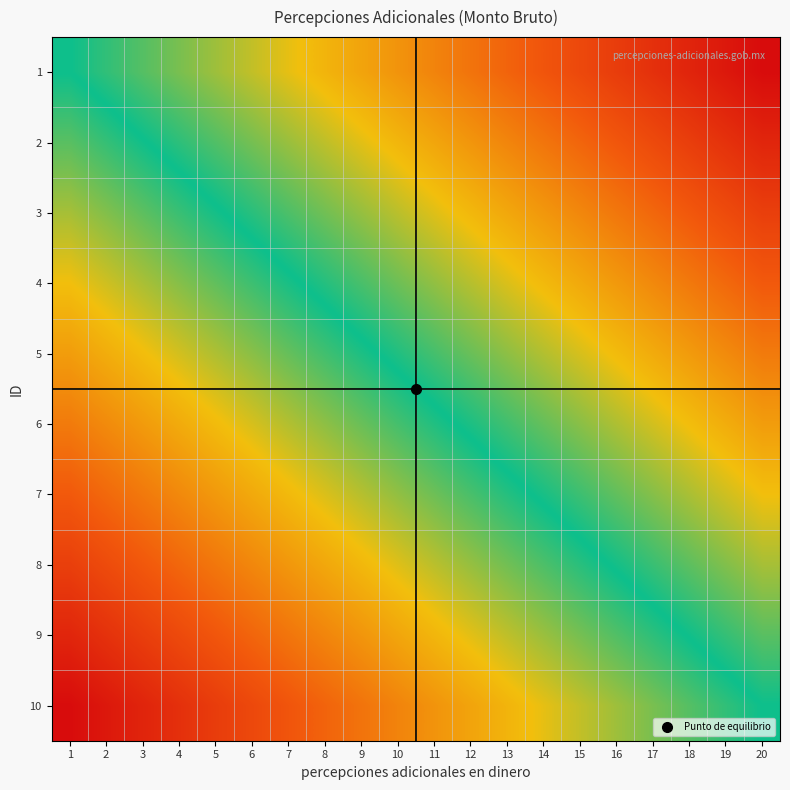

Which category has the highest value across all series?

20